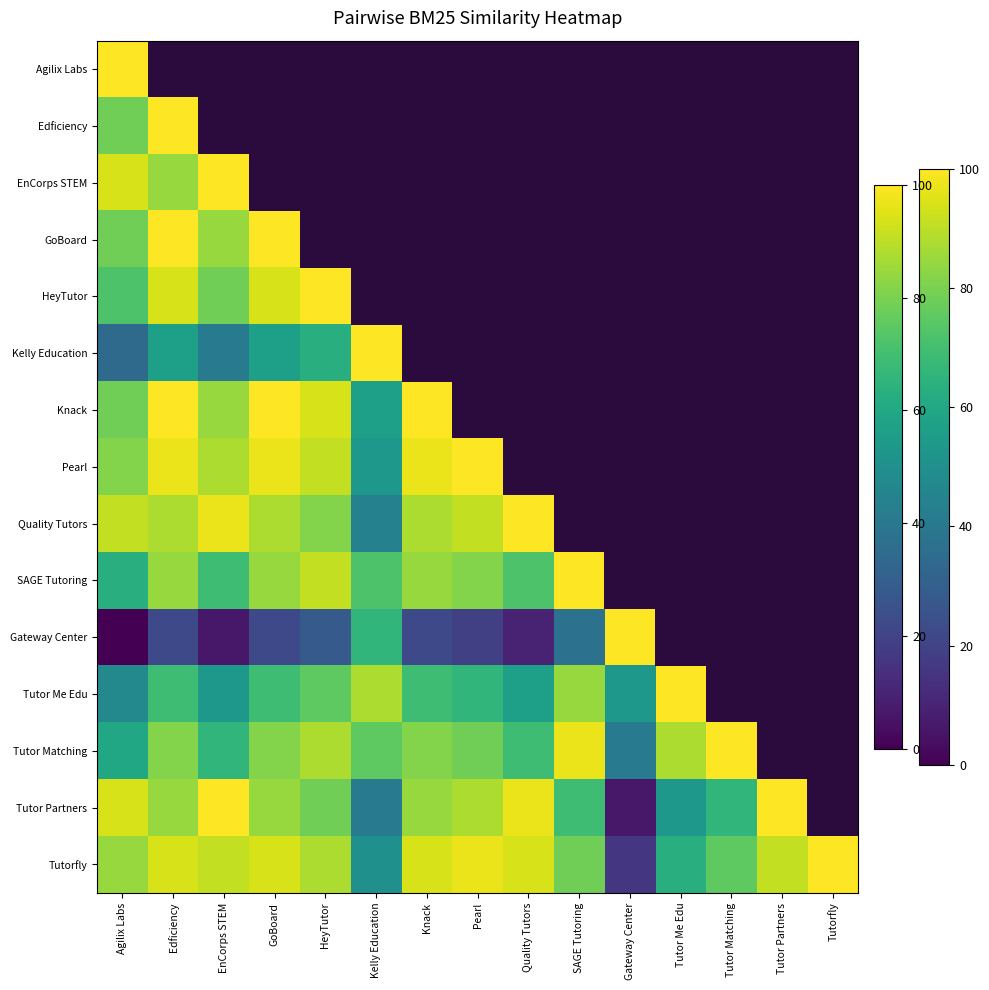

Which series has the widest spread of values?

Gateway Center